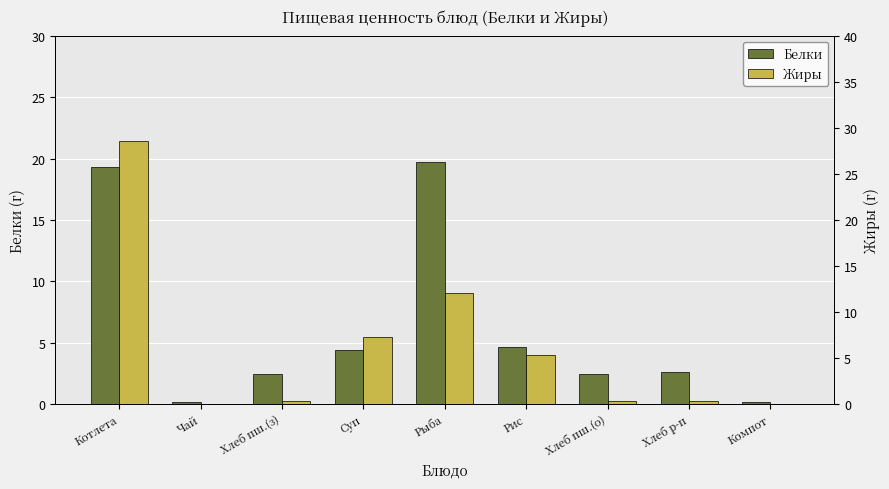

What is the difference between the maximum and second lowest values in the Жиры series?

28.6